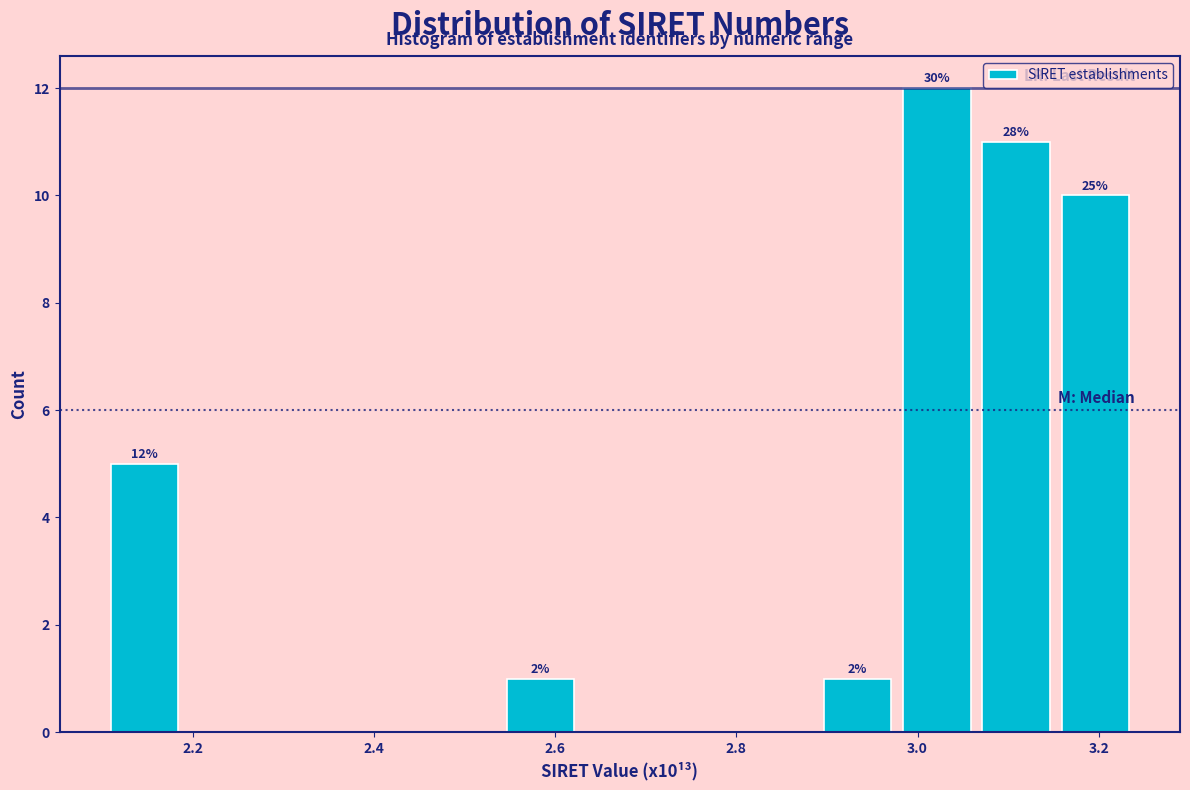

Over which range of the x-axis is the bar tallest?

2.98 to 3.06